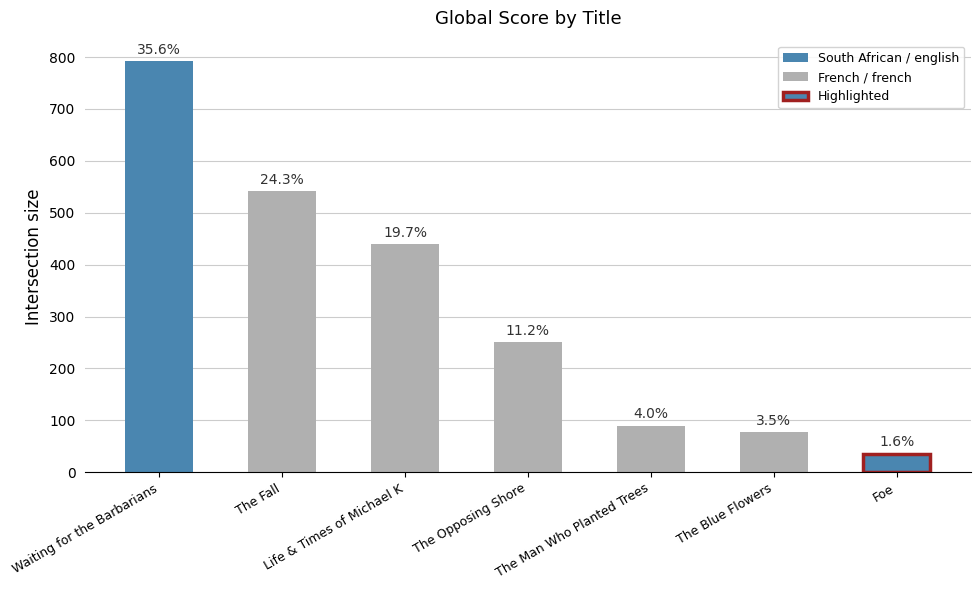

Does the chart contain any negative values?

No